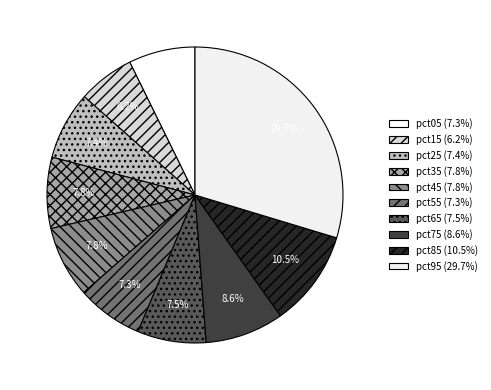

Which category has the biggest portion of the pie?

pct95